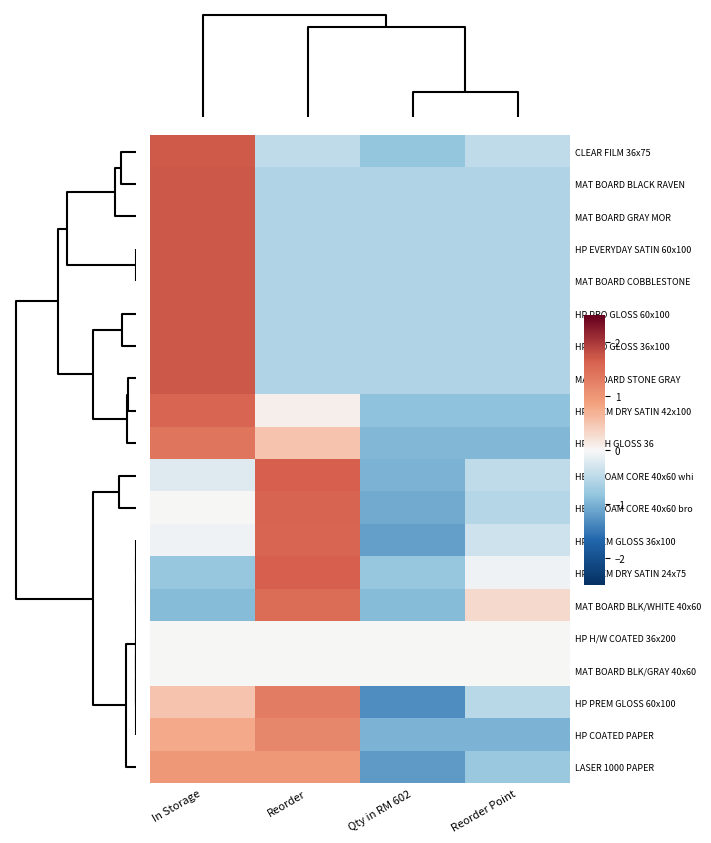

How many data points does each series have?

4